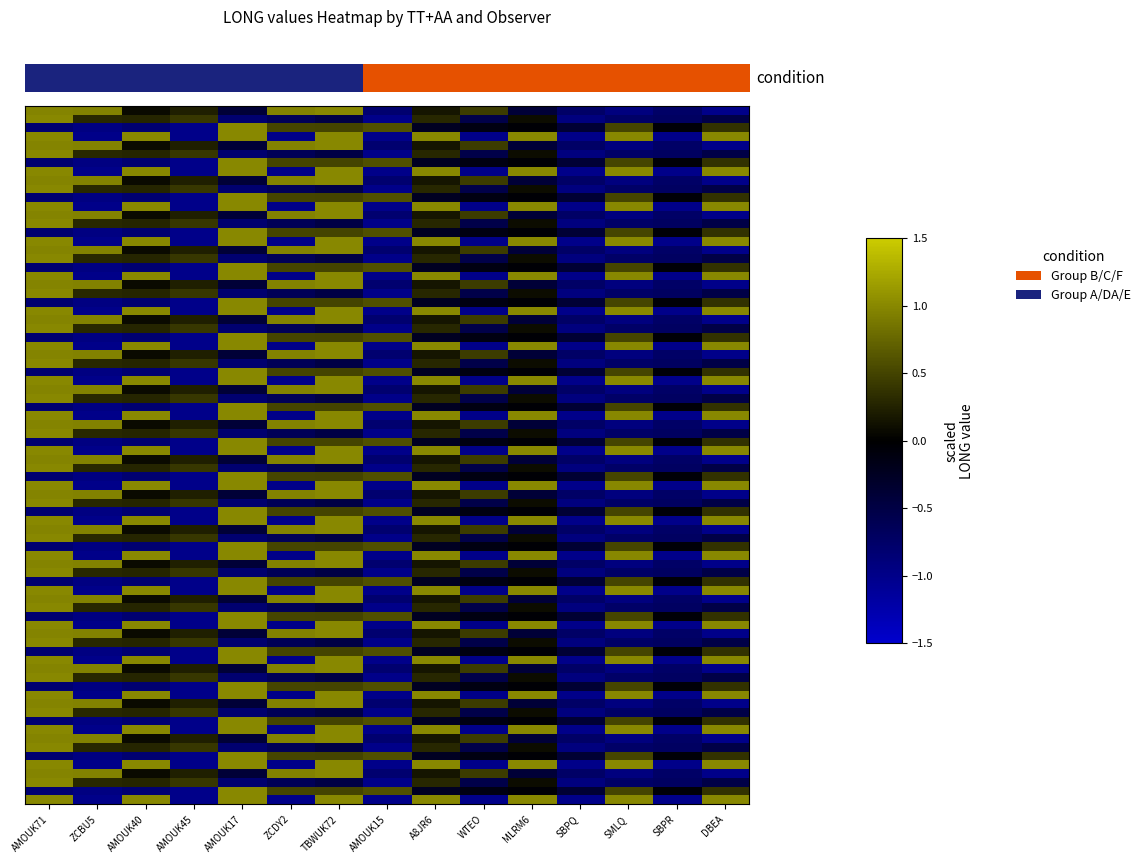

Reading left to right, what are all the values shown in this chart?

SN_VX: 1.0	1.0	0.1	0.2	-0.4	1.0	1.0	-0.8	0.2	0.4	-0.4	-0.7	-0.9	-0.7	-1.0
SN_VD: 1.0	0.3	0.3	0.4	-0.8	-0.6	-0.5	-1.0	0.3	-0.5	0.1	-0.9	-0.8	-0.7	-0.5
SN_VF: -0.8	-0.9	-0.8	-1.0	1.0	0.5	0.5	0.6	-0.2	-0.1	-0.0	-0.4	0.5	-0.1	0.4
SM_VX: 1.0	-1.0	1.0	-1.0	1.0	-1.0	1.0	-1.0	1.0	-1.0	1.0	-1.0	1.0	-1.0	1.0